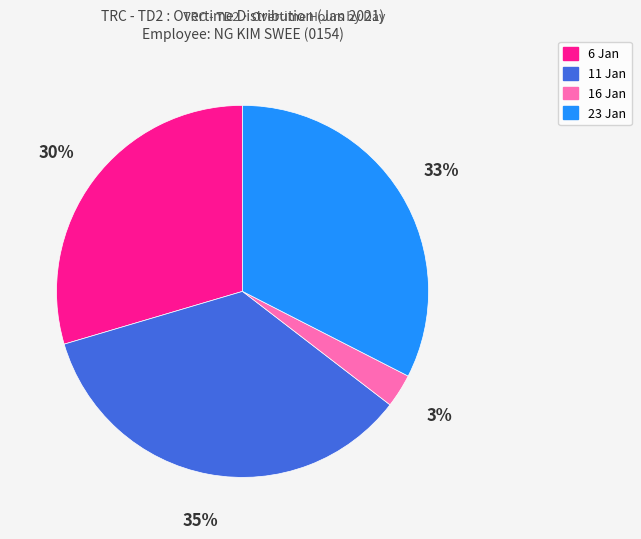

Is the sum of 11 Jan and 16 Jan greater than half?

No